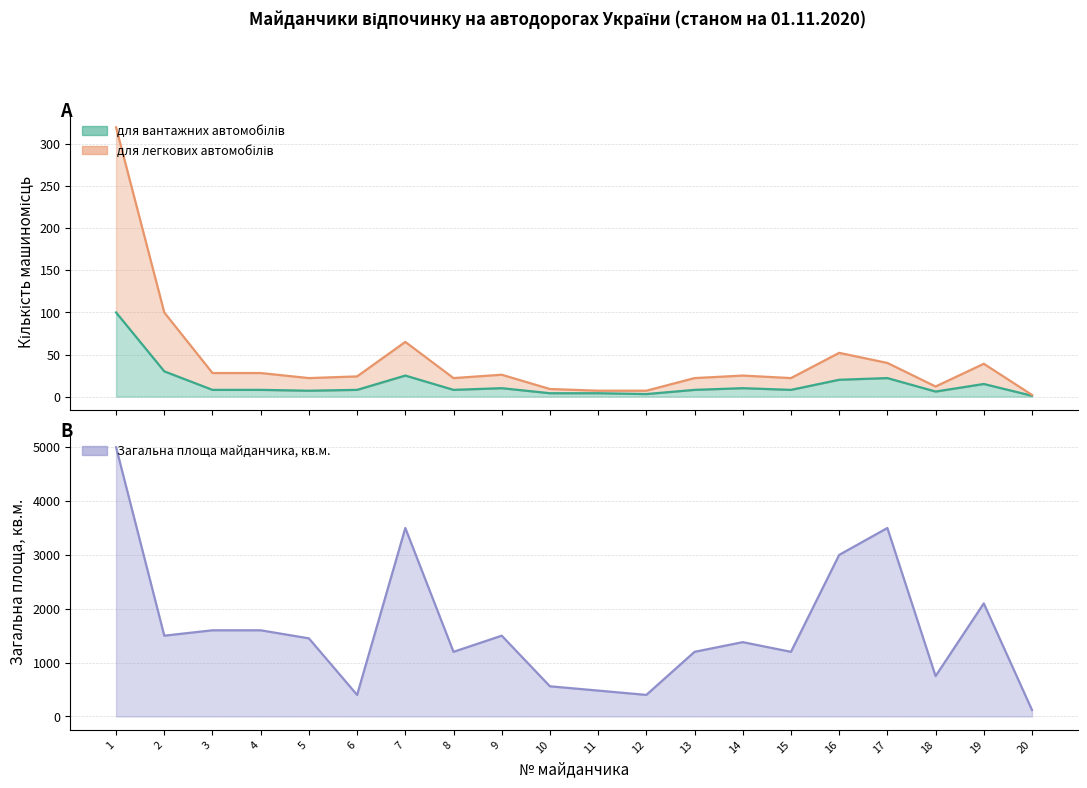

In Загальна площа майданчика, кв.м., how many points are lower than both neighbors (excluding endpoints)?

6